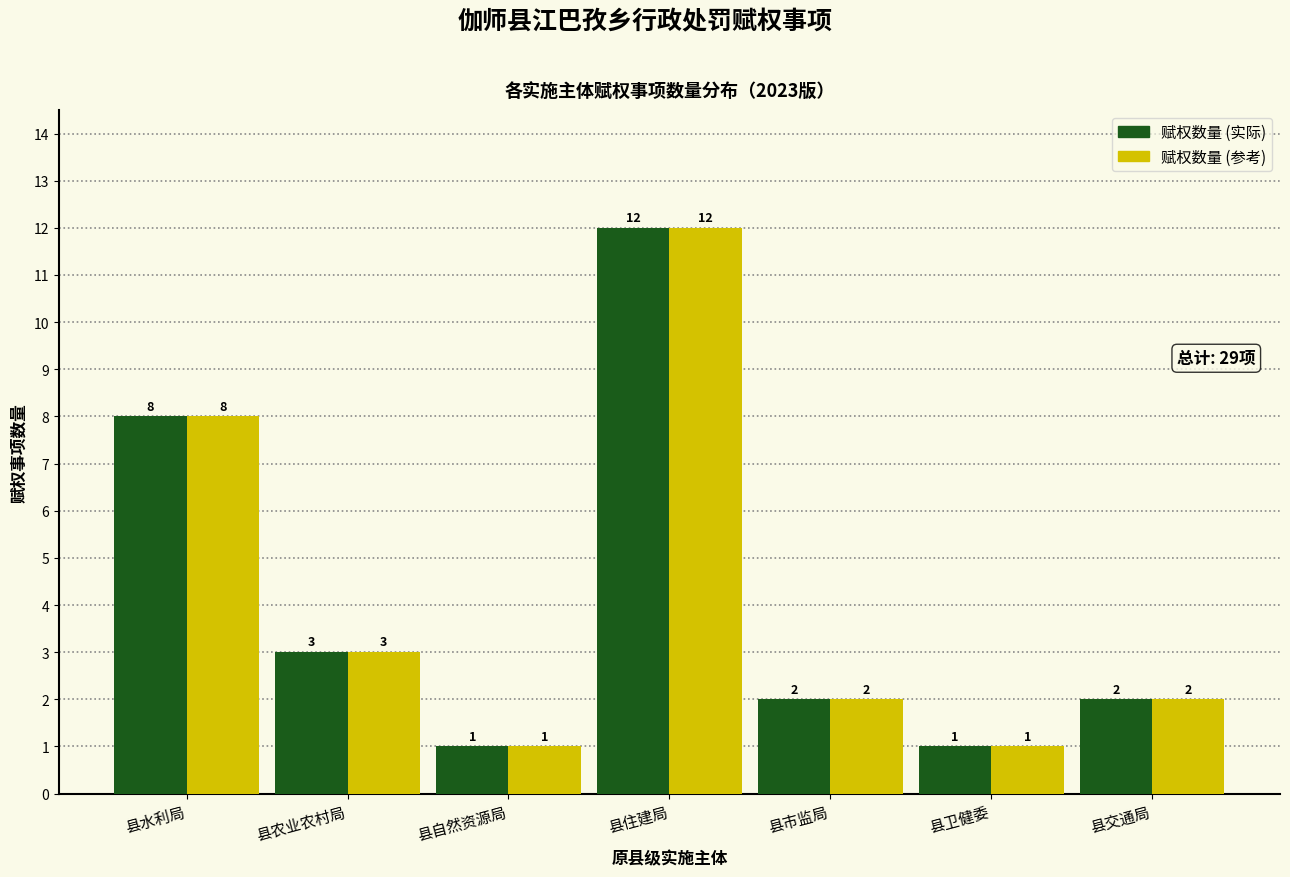

Reading left to right, extract all data points from this chart.

赋权数量 (实际): 县水利局=8	县农业农村局=3	县自然资源局=1	县住建局=12	县市监局=2	县卫健委=1	县交通局=2
赋权数量 (参考): 县水利局=8	县农业农村局=3	县自然资源局=1	县住建局=12	县市监局=2	县卫健委=1	县交通局=2